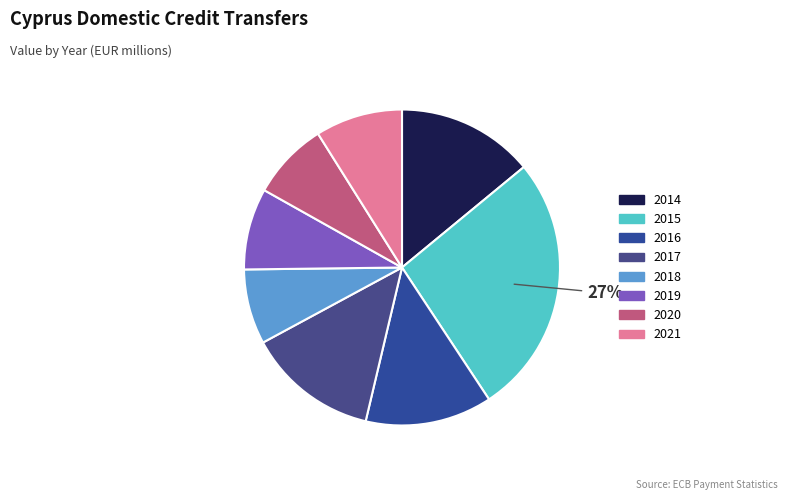

What percentage is the 2014 slice, to the nearest percent?

14%